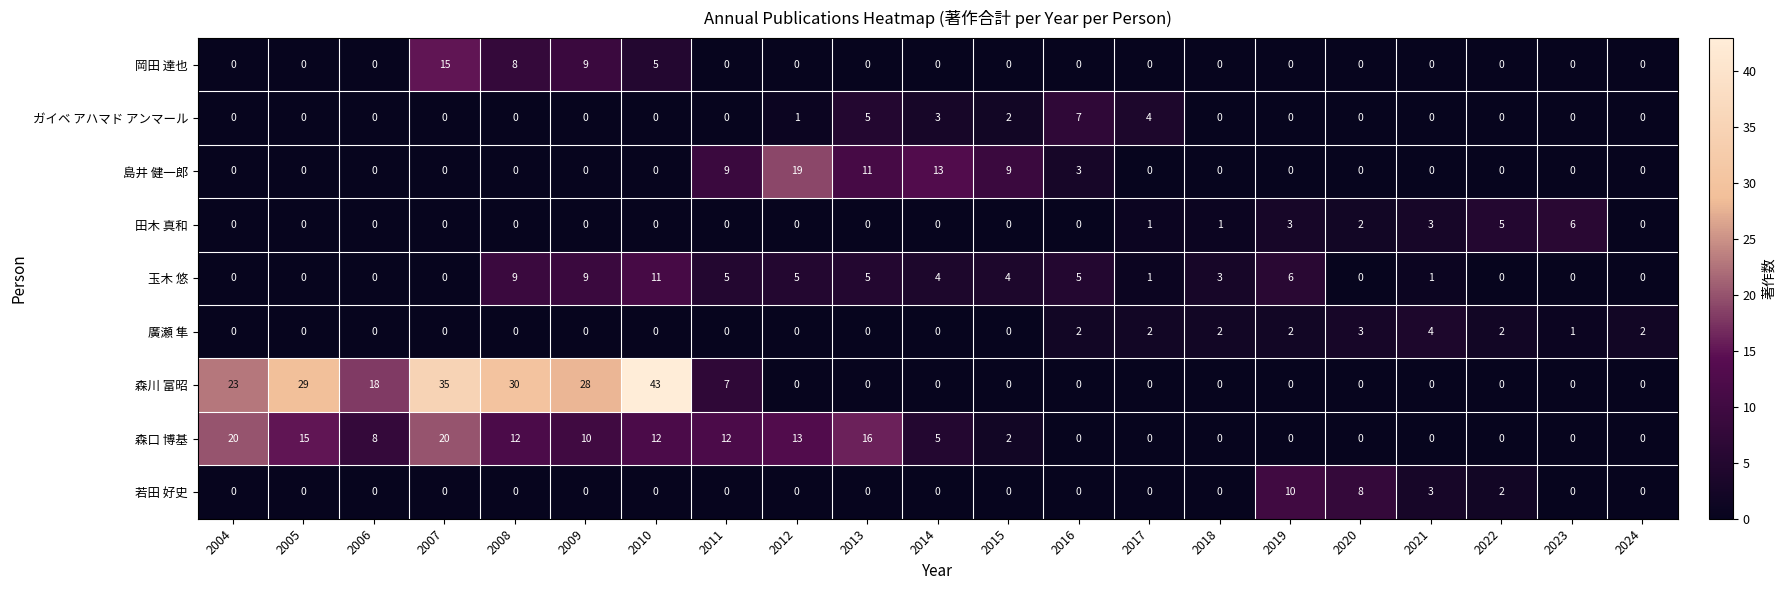

At which category is the sum across all series the highest?

2010